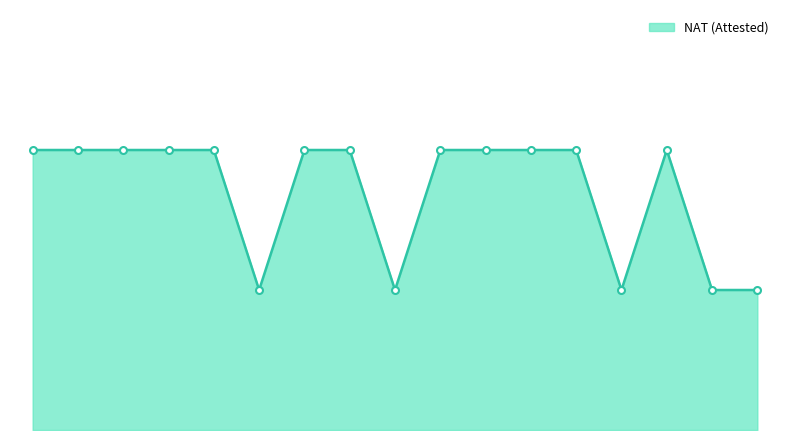

Reading left to right, list all the values displayed in this chart.

SP20-MCS-001=2	SP20-MCS-002=2	SP20-MCS-003=2	SP20-MCS-004=2	SP20-MCS-005=2	SP20-MCS-006=1	SP20-MCS-007=2	SP20-MCS-008=2	SP20-MCS-009=1	SP20-MCS-010=2	SP20-MCS-011=2	SP20-MCS-012=2	SP20-MCS-013=2	SP20-MCS-014=1	SP20-MCS-015=2	SP20-MCS-016=1	SP20-MCS-017=1